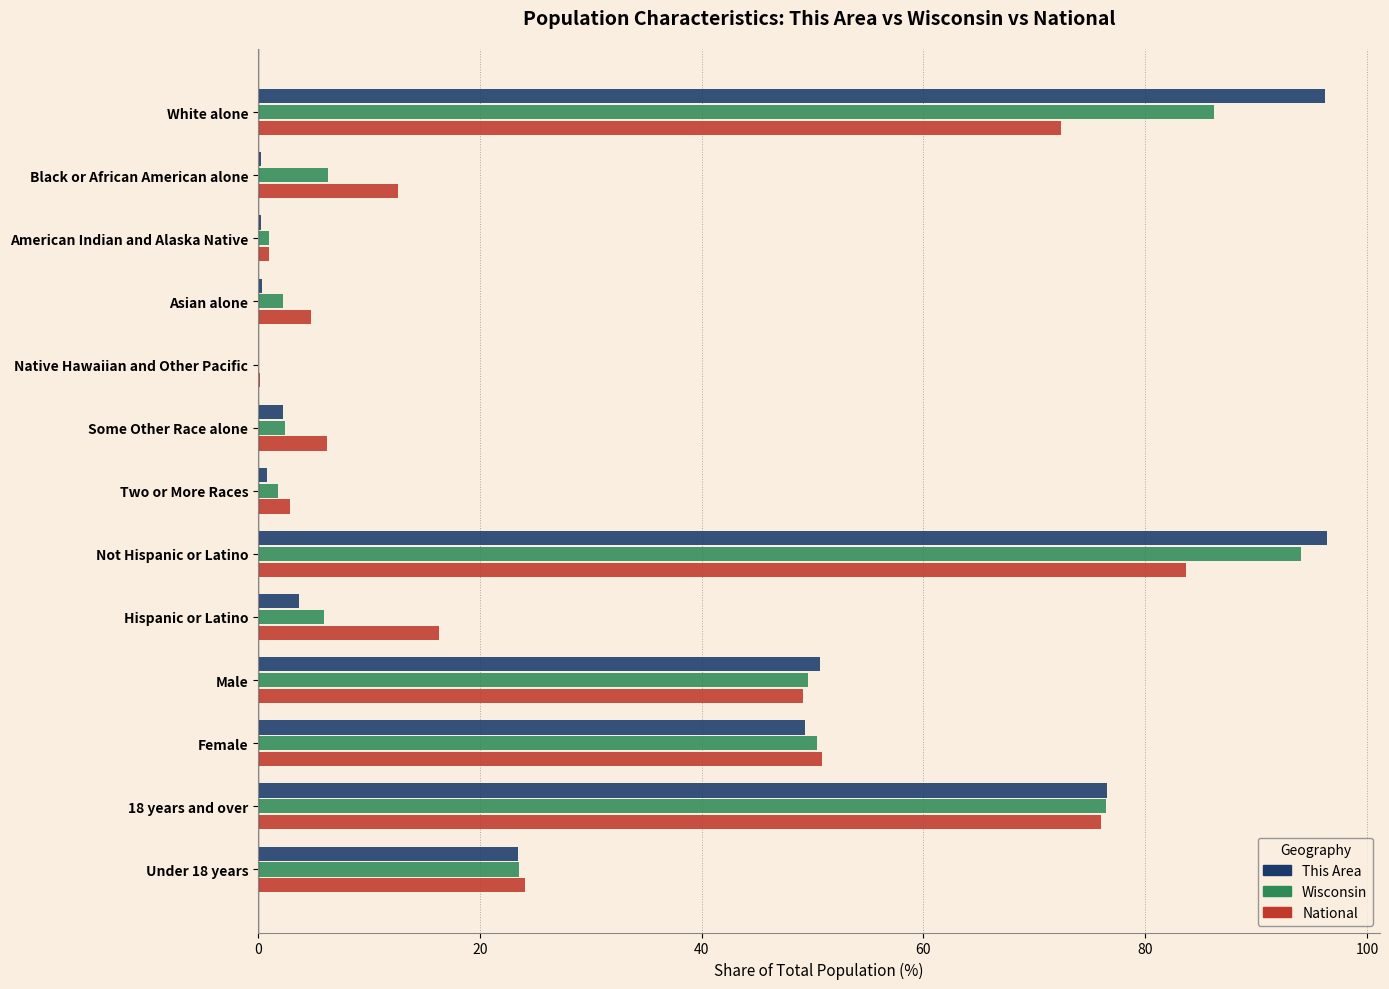

Is it true that Wisconsin equals 2.3 at Asian alone?

True